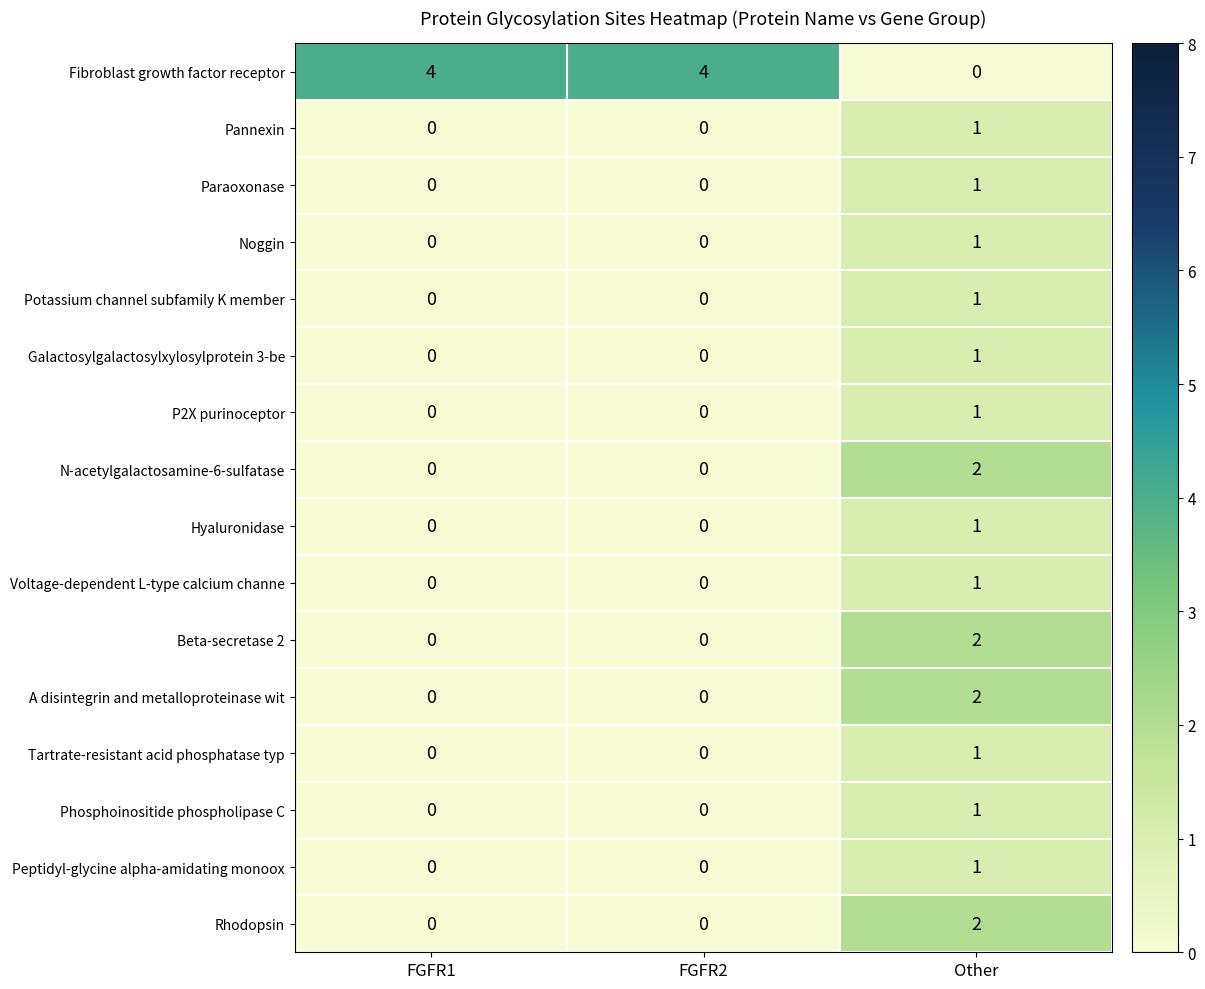

What is the difference between the highest and lowest values at FGFR2?

4